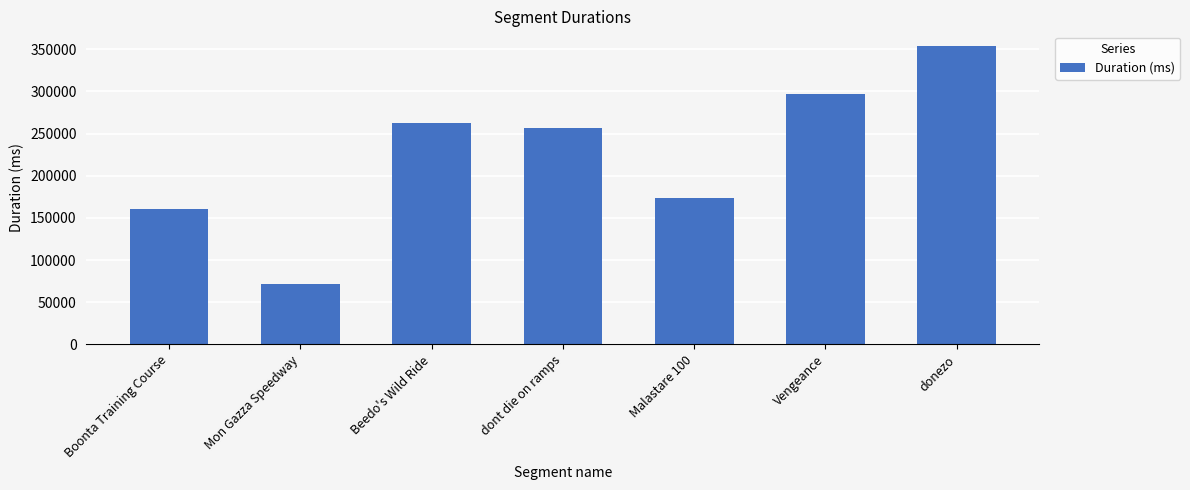

Reading left to right, what are all the values shown in this chart?

160062	71170	262084	256245	174177	296825	353624